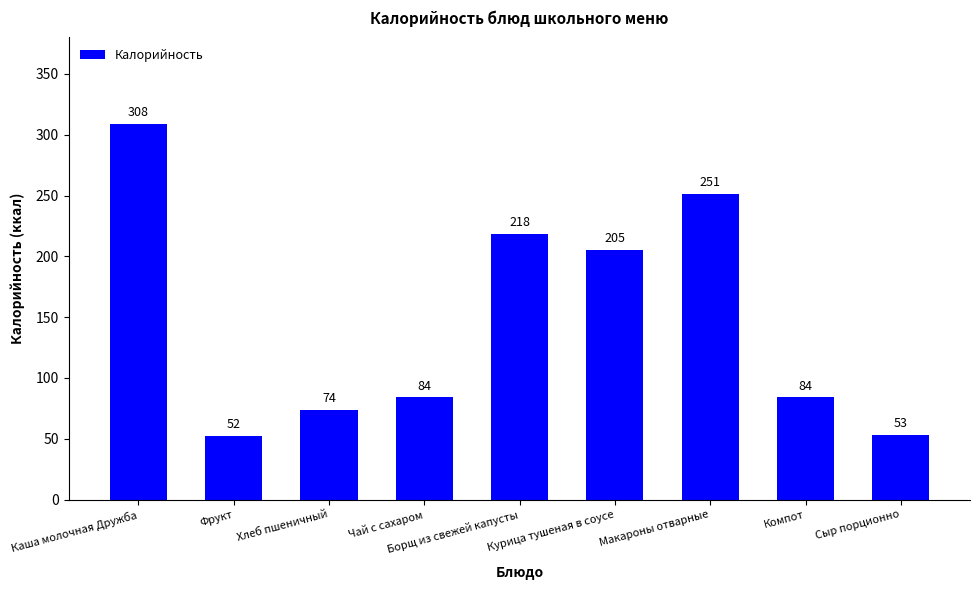

How many values are below 84?

3